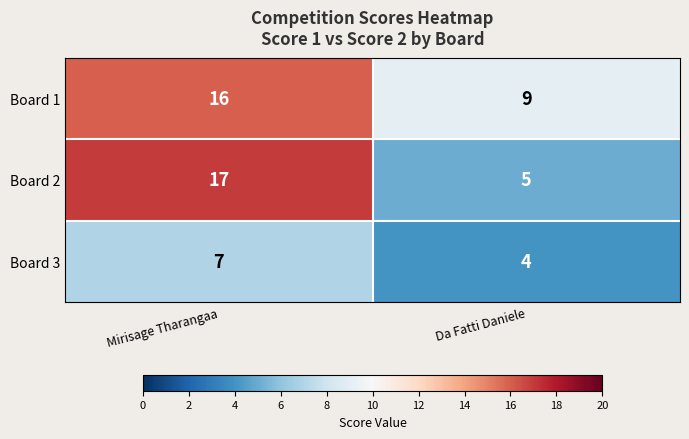

What is the sum of the Board 3 values at Da Fatti Daniele and Mirisage Tharangaa?

11